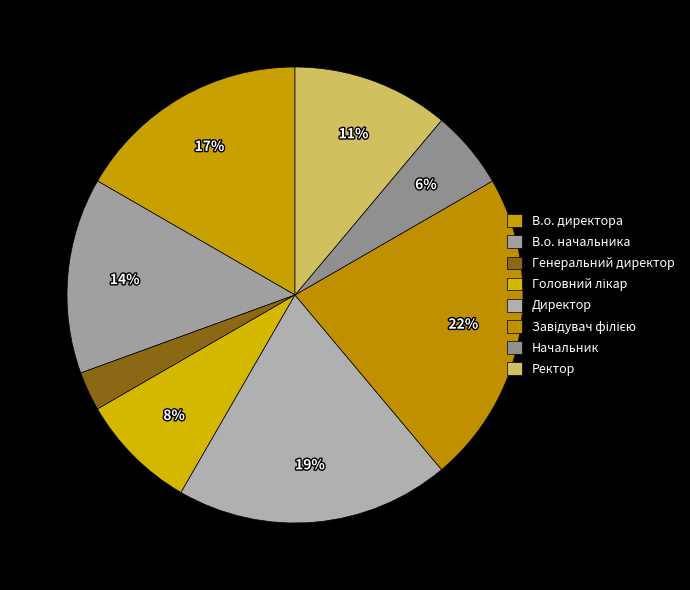

How many slices are in this pie chart?

8